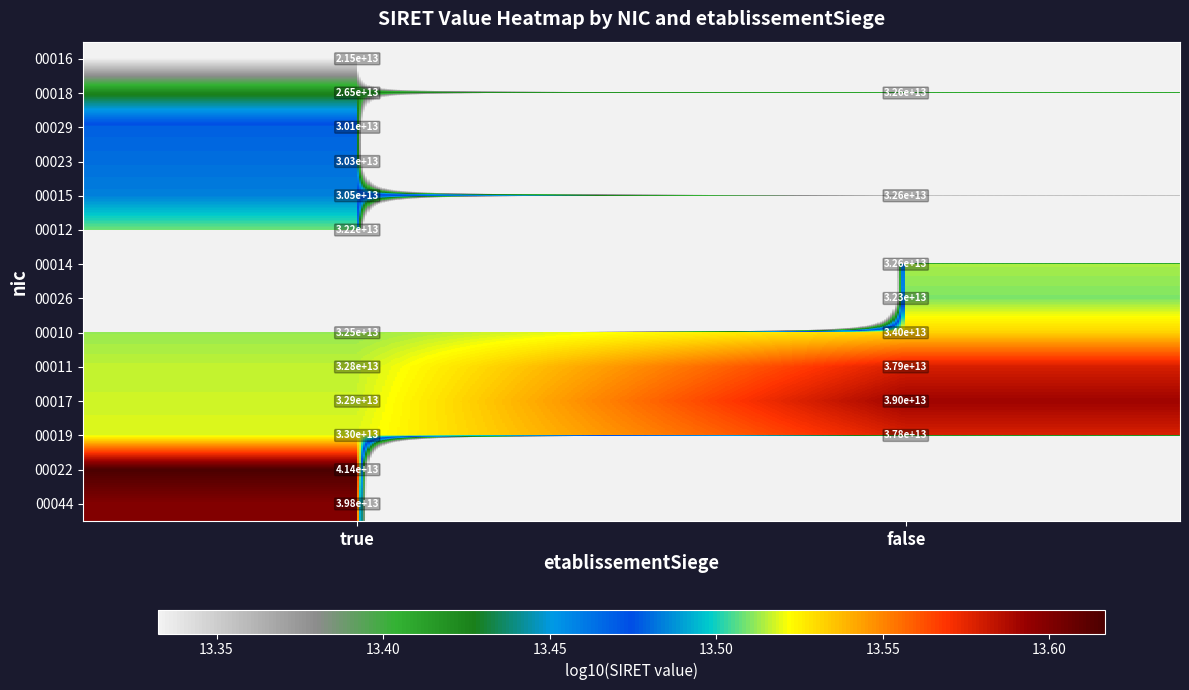

Which has a higher value, false or true?

true